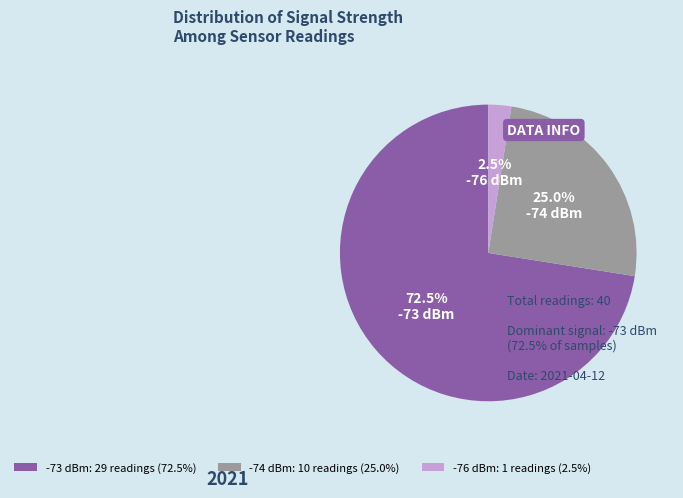

Which slice is the smallest?

-76 dBm: 1 readings (2.5%)